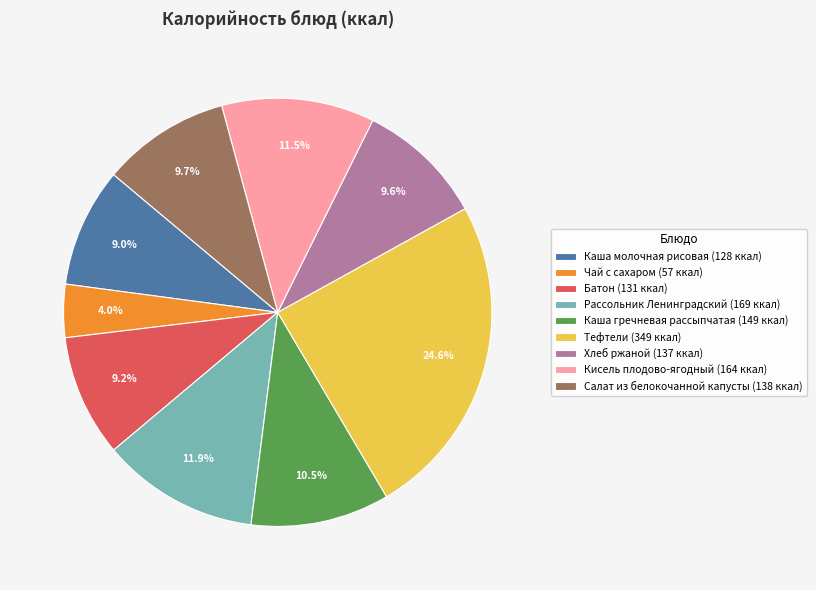

What percentage is the Батон slice, to the nearest percent?

9%